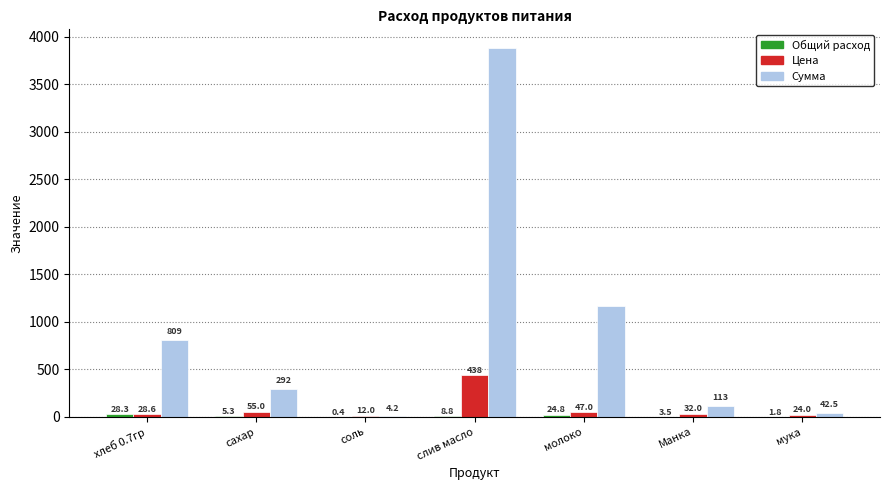

Which series changed the most between хлеб 0.7гр and Манка?

Сумма